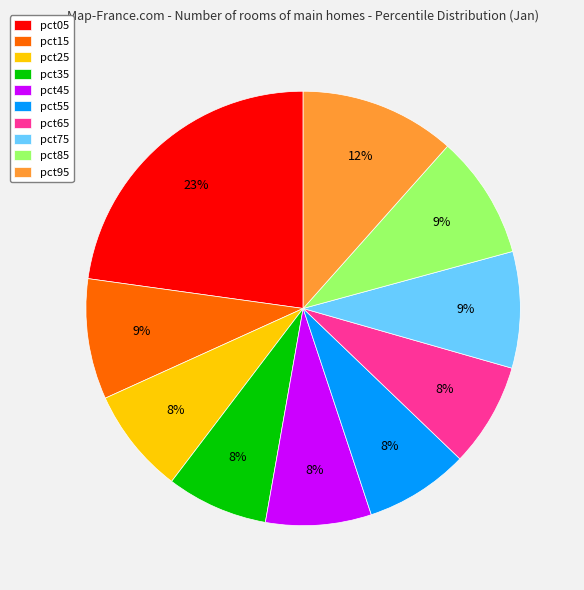

To the nearest percent, what is the difference between the largest and smallest slice percentages?

15%